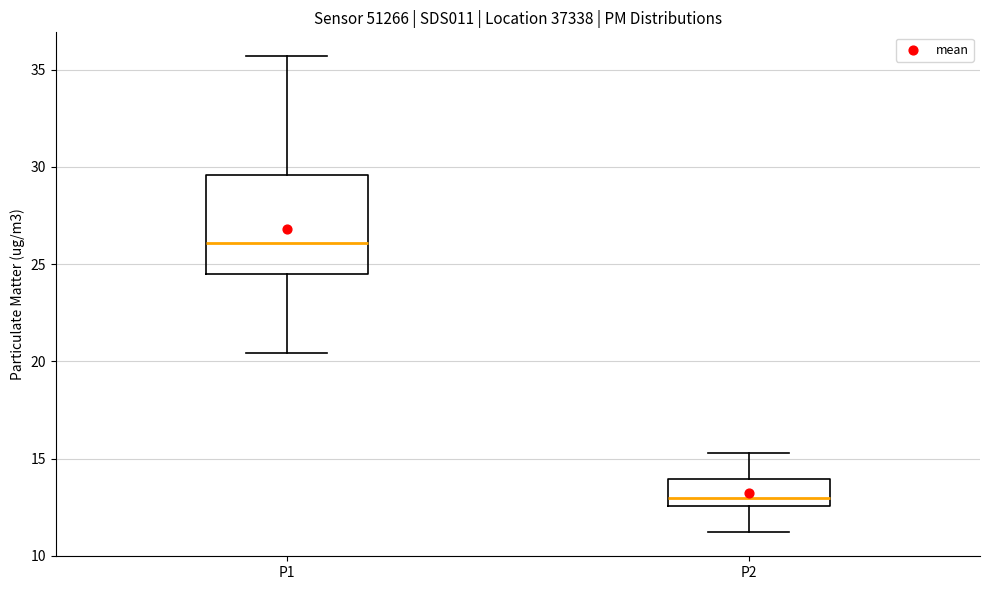

Reading left to right, transcribe this box plot: for each box, give where its median line is, the range the box spans, and where its two whiskers end, as read against the y-axis. The values are not printed on the chart, so give them approximately, as read against the axis.

P1: median 26.0, box 24.5 to 29.5, whiskers 20.5 to 35.5
P2: median 13.0, box 12.5 to 14.0, whiskers 11.0 to 15.5